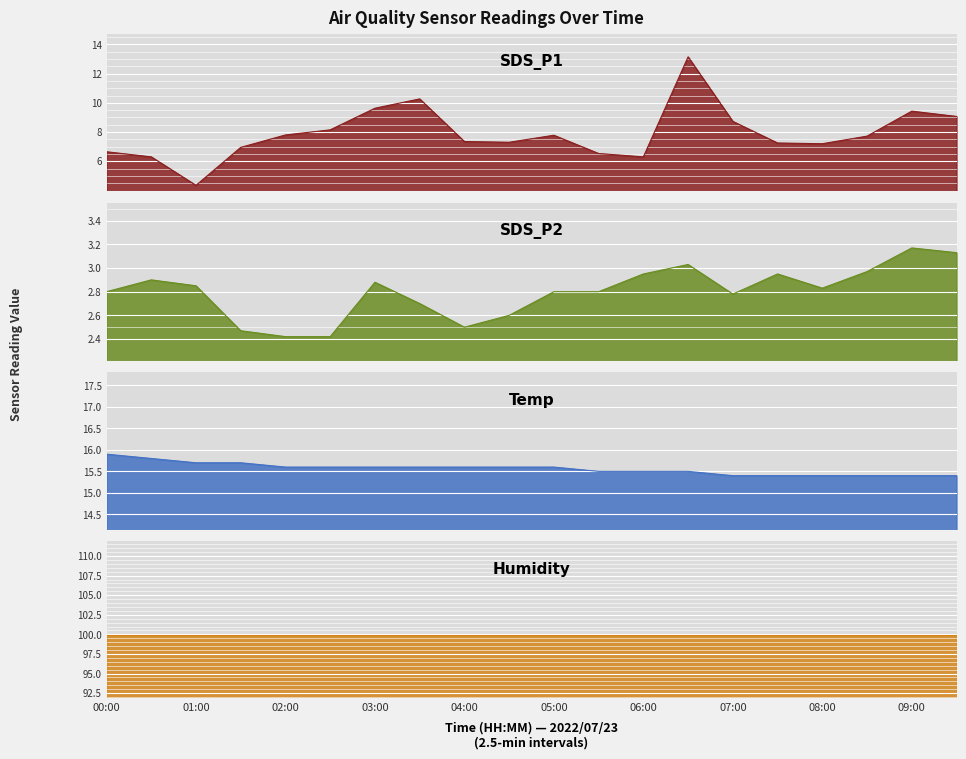

True or false: Temp has a value of 26.0 at 01:30.

False